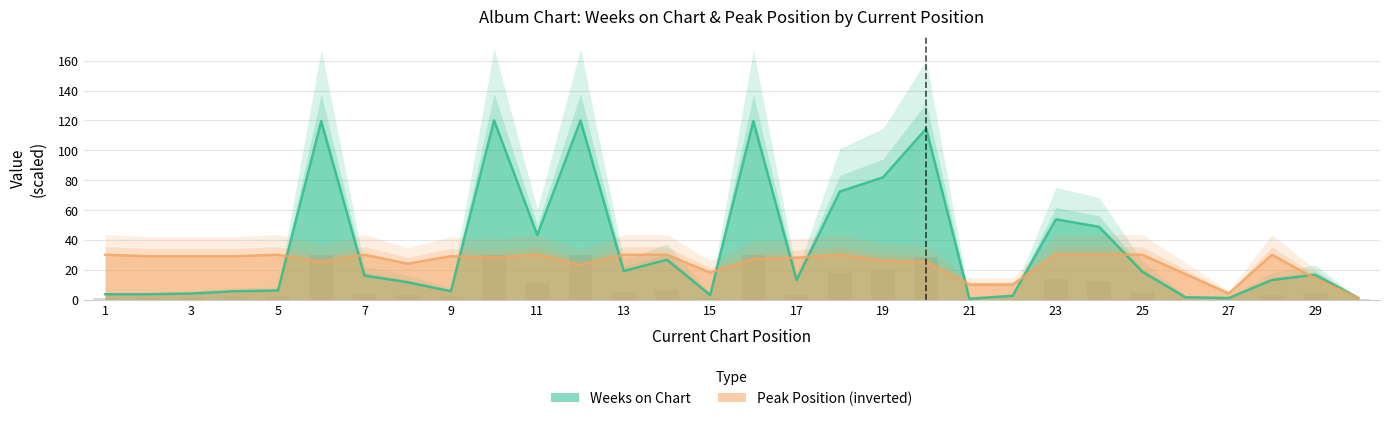

What is the minimum value shown in the chart?

0.5